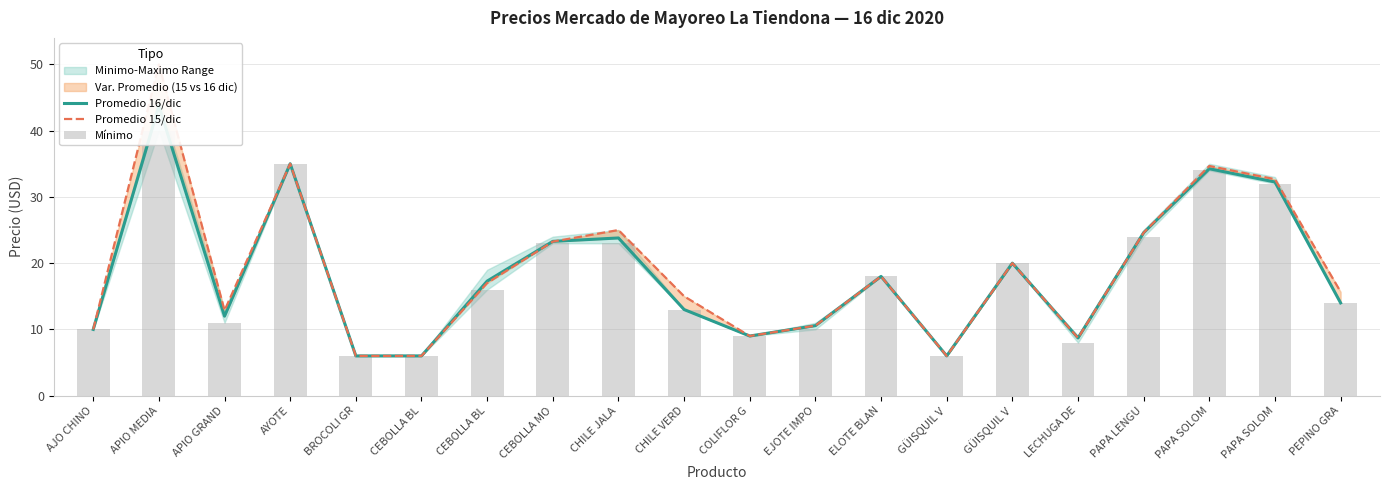

Rank the series by their average value, from lowest to highest.

Mínimo, Promedio 16/dic, Promedio 15/dic